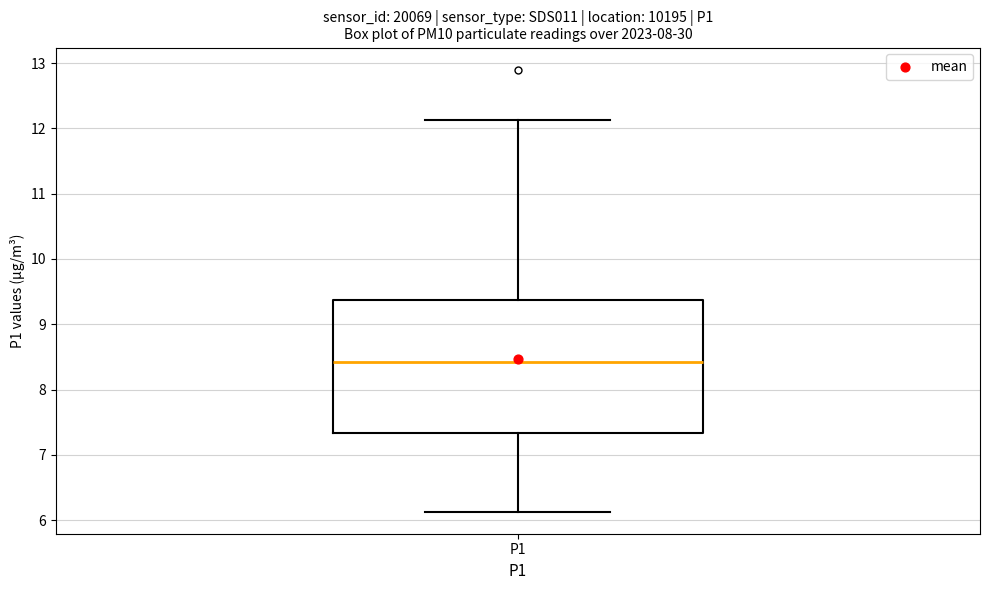

Read this box plot against the y-axis: the position of the median line, the range covered by the box, and the ends of both whiskers. The values are not printed on the chart, so give them approximately, as read against the axis.

median 8.4, box 7.3 to 9.4, whiskers 6.1 to 12.1